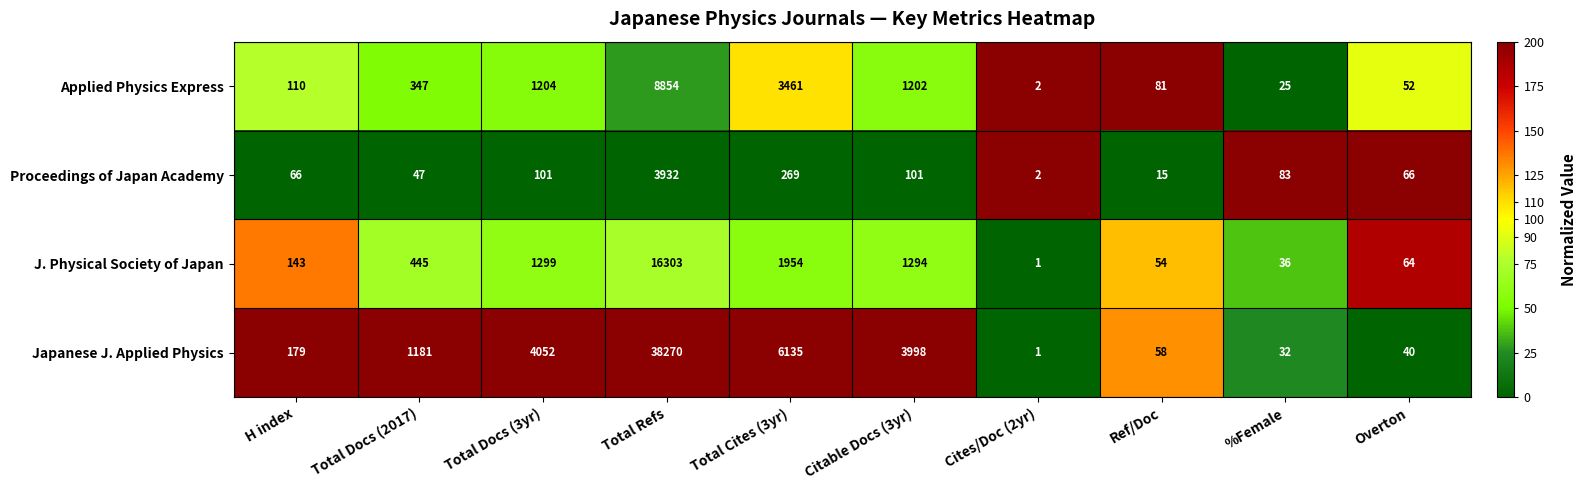

The value of Japanese J. Applied Physics at Total Cites (3yr) is 2785. True or false?

False